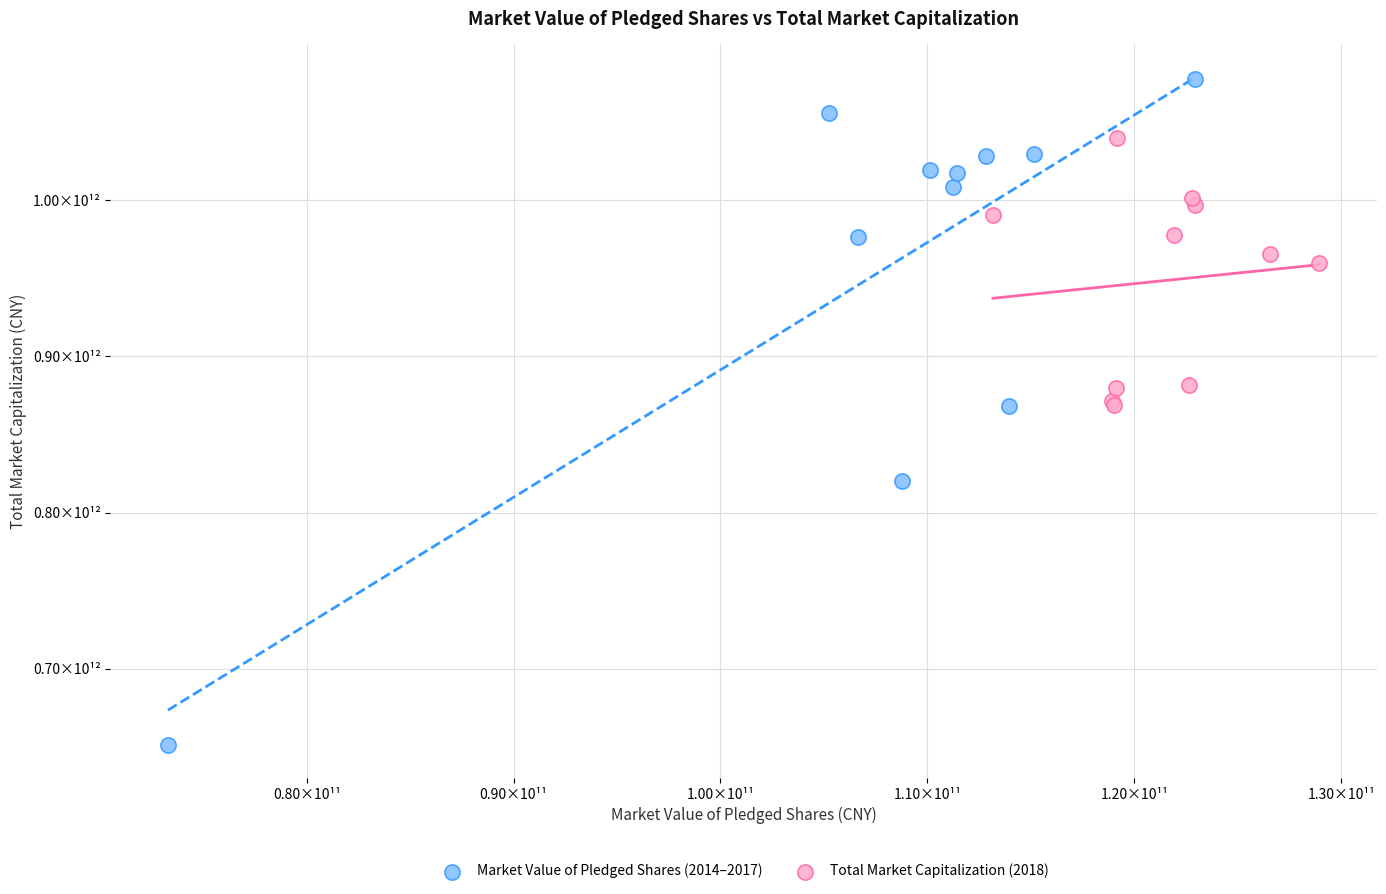

Which series contains the highest Y value?

Market Value of Pledged Shares (2014–2017)